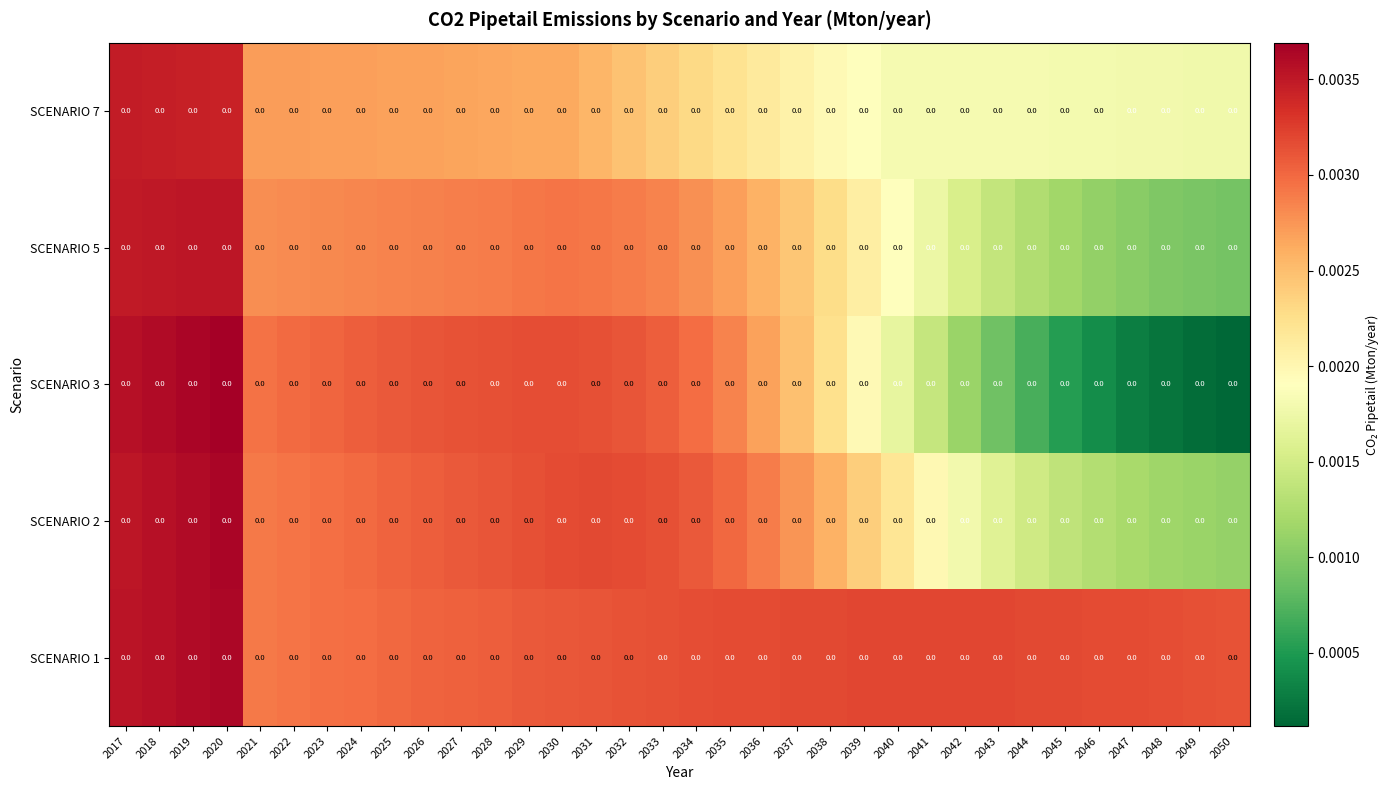

At how many categories does at least one series exceed 0?

34